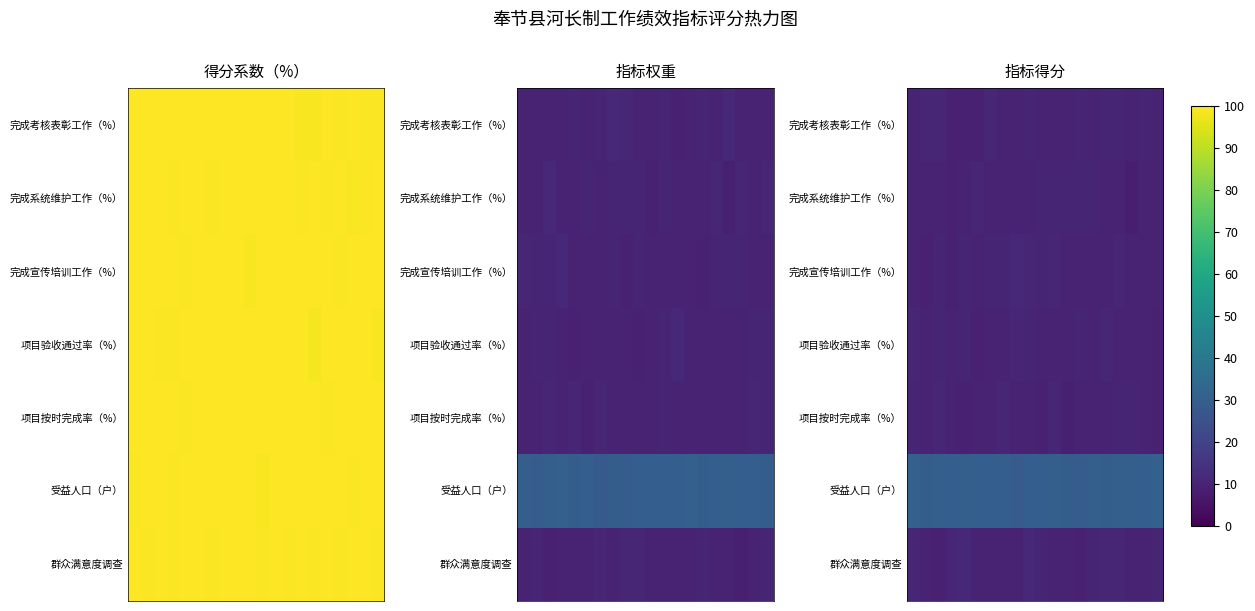

Between 18 and 16, which is larger?

16